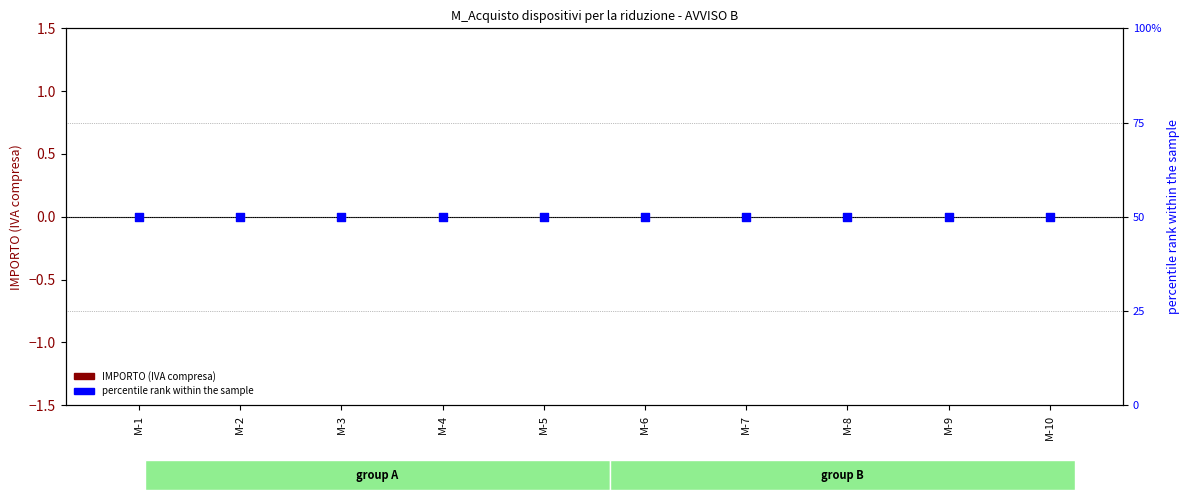

Which series has the largest total across all categories?

percentile rank within the sample